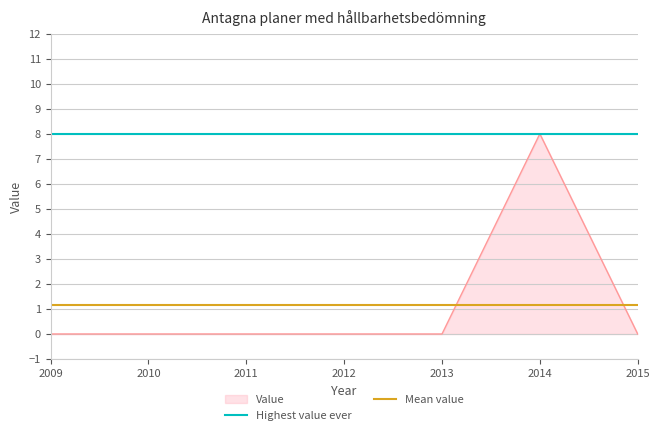

Is it true that Value equals 0 at 2009?

True